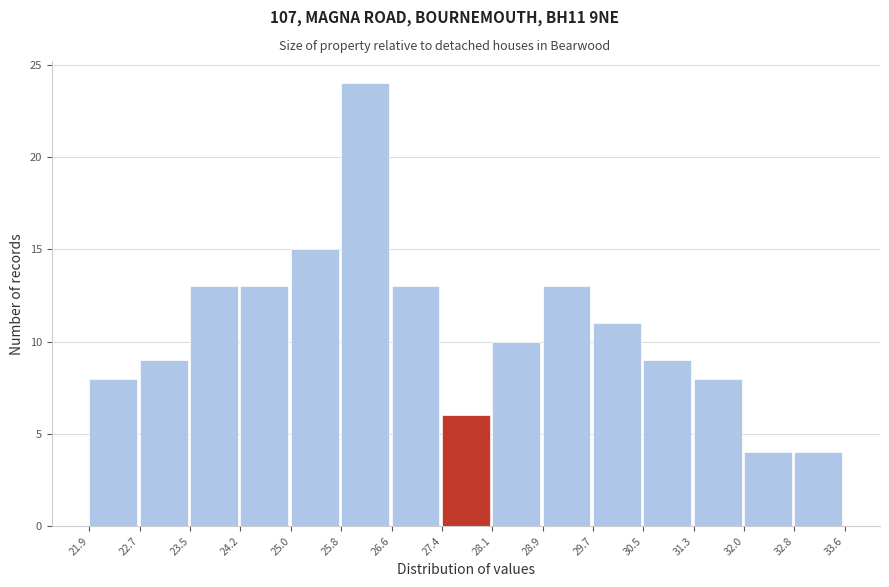

Over which range of the x-axis is the bar tallest?

25.8 to 26.6